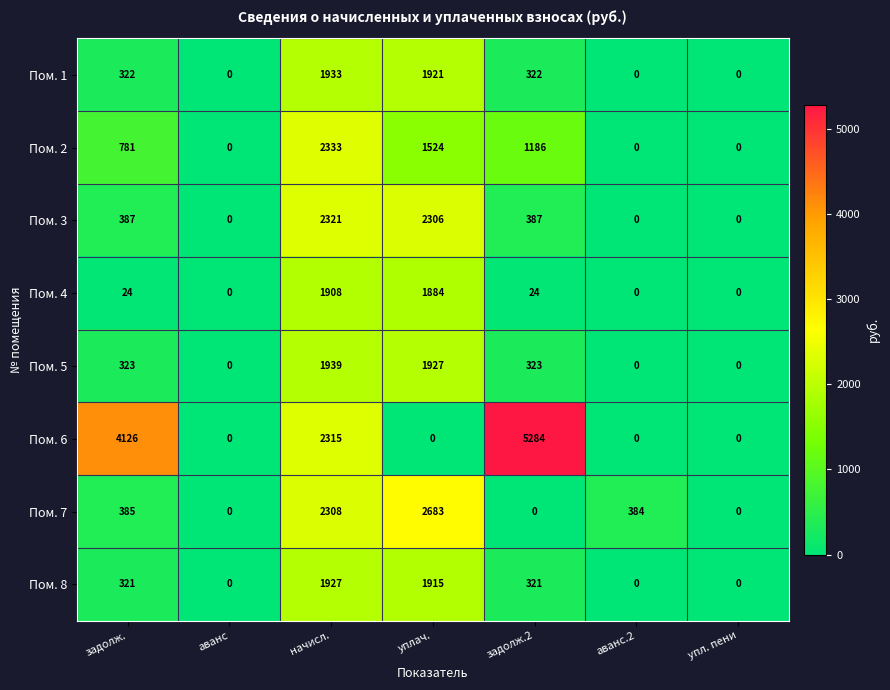

Which series has the largest total across all categories?

Пом. 6